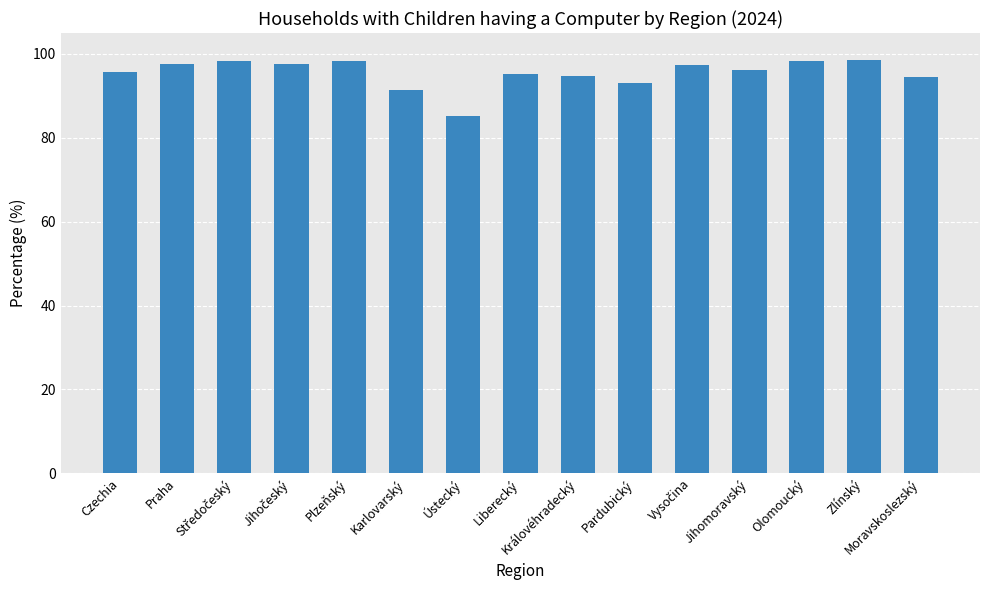

What is the difference between the maximum and minimum values?

13.3